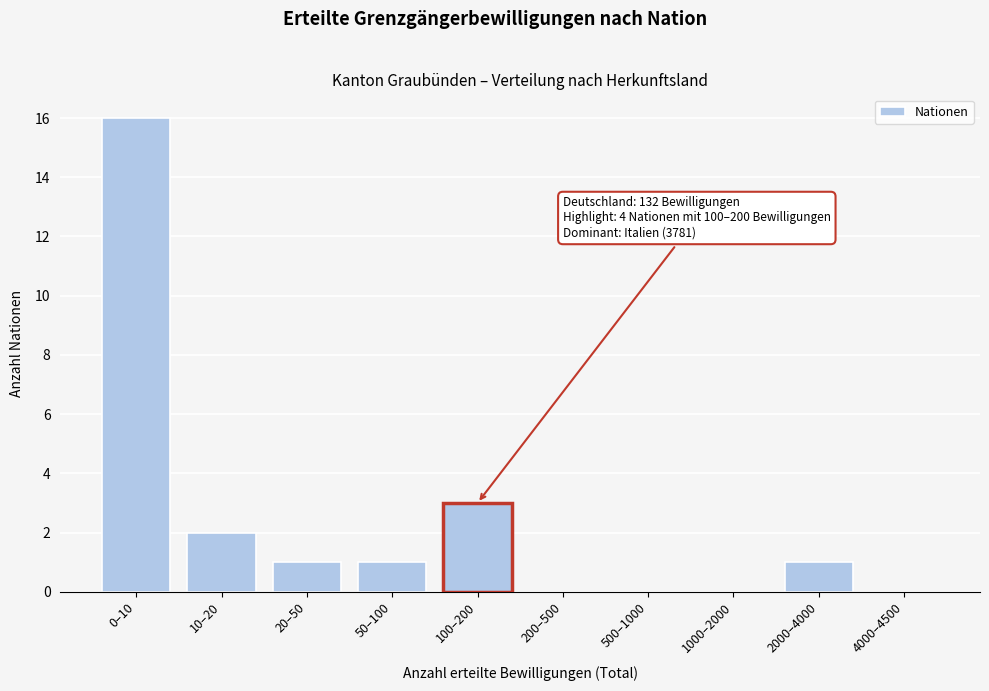

Reading right to left, extract all data points from this chart.

4000–4500=0	2000–4000=1	1000–2000=0	500–1000=0	200–500=0	100–200=3	50–100=1	20–50=1	10–20=2	0–10=16